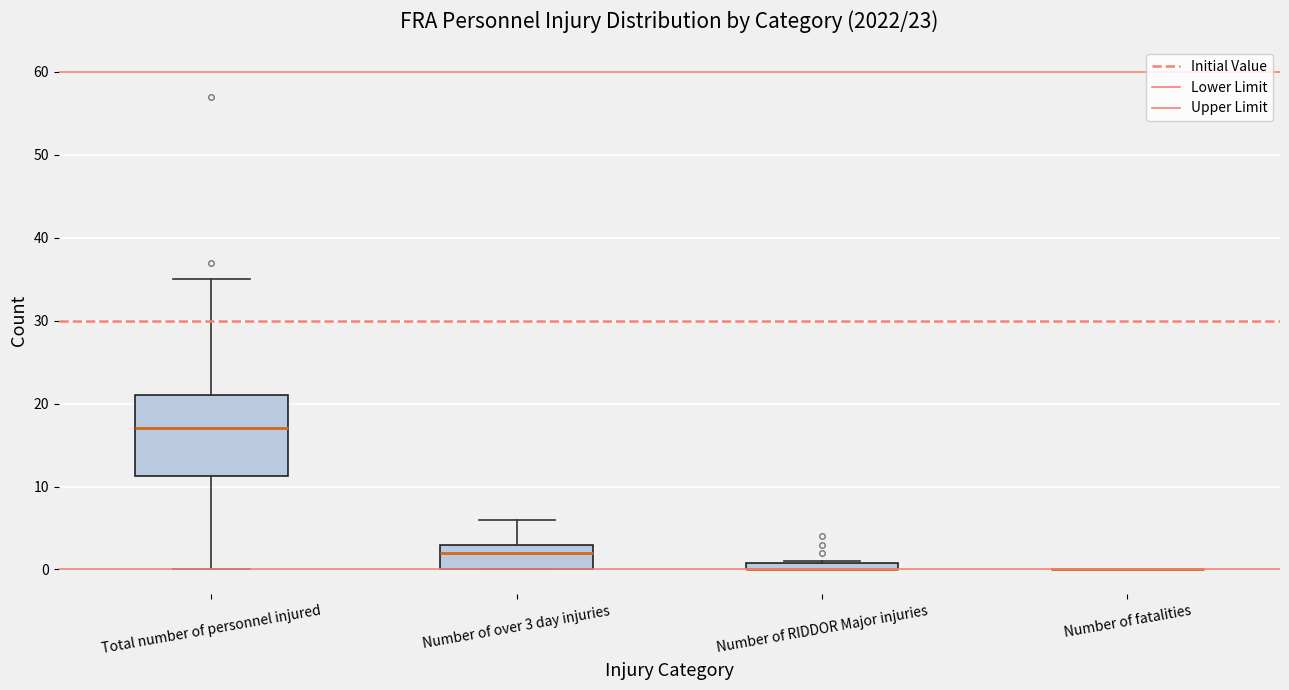

Which box is the tallest, from its lower edge to its upper edge?

Total number of personnel injured